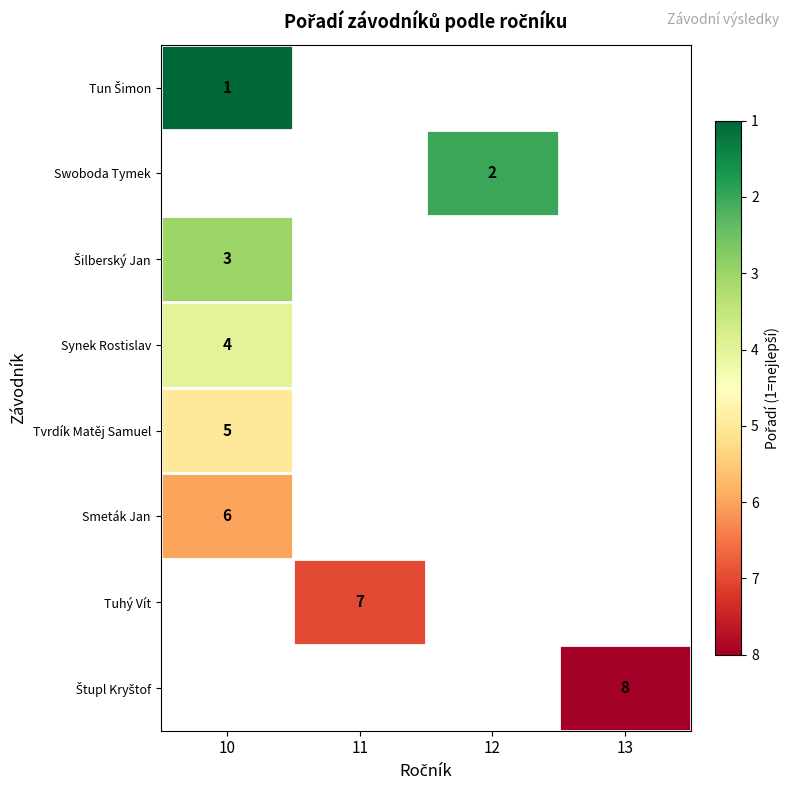

At how many categories does at least one series exceed 5?

3